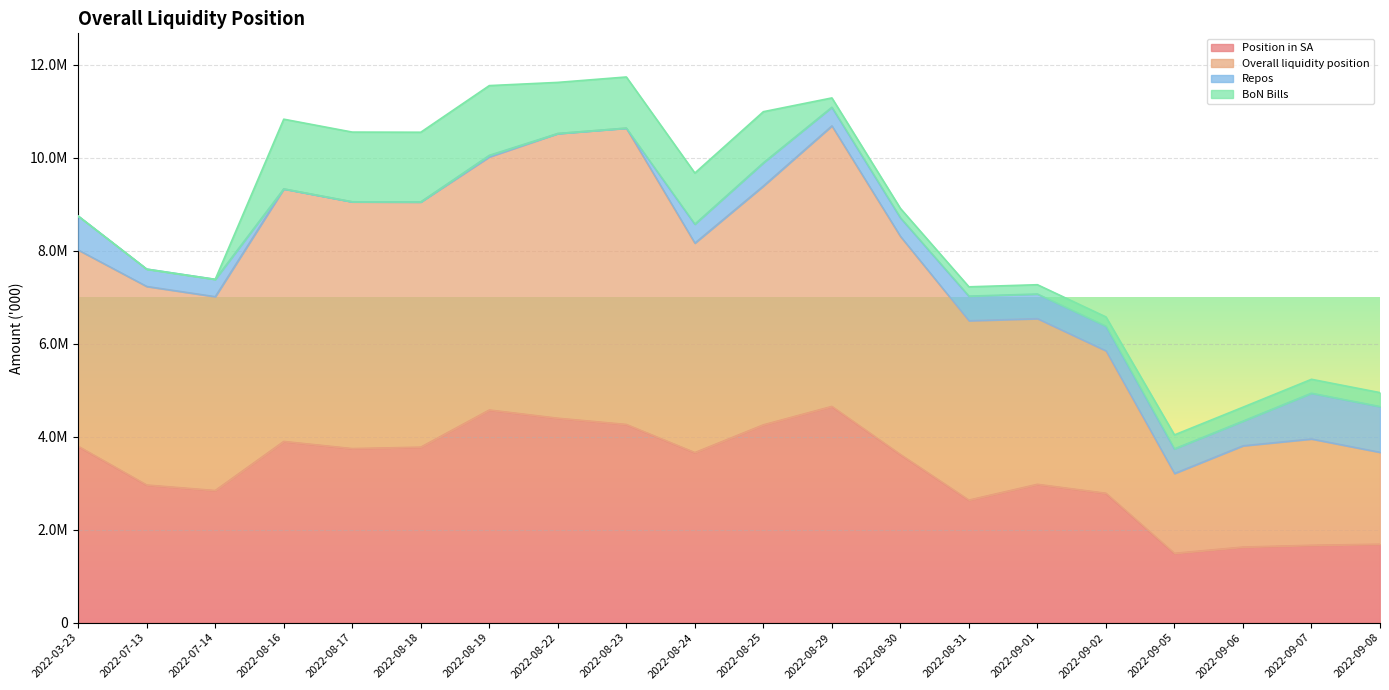

What is the label of the 17th point from the right?

2022-08-16